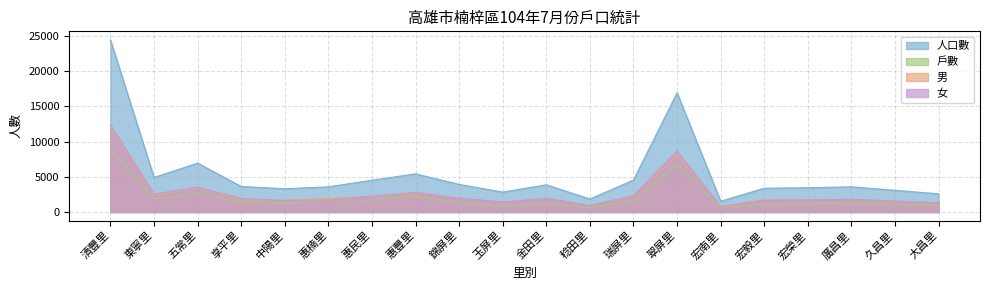

True or false: 戶數 and 人口數 cross at least once.

False